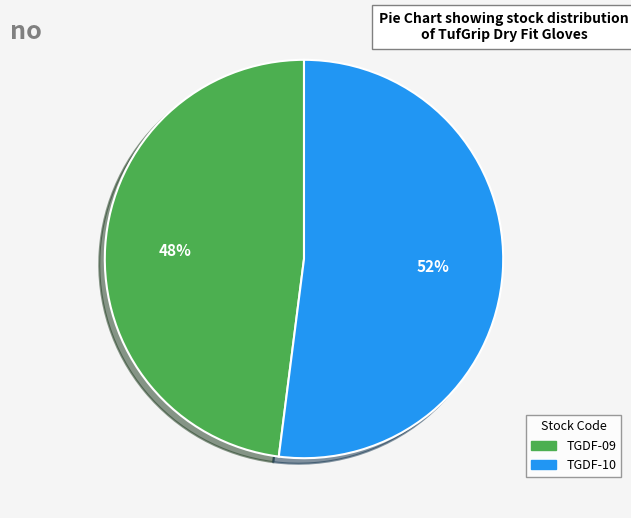

Which category has the biggest portion of the pie?

TGDF-10